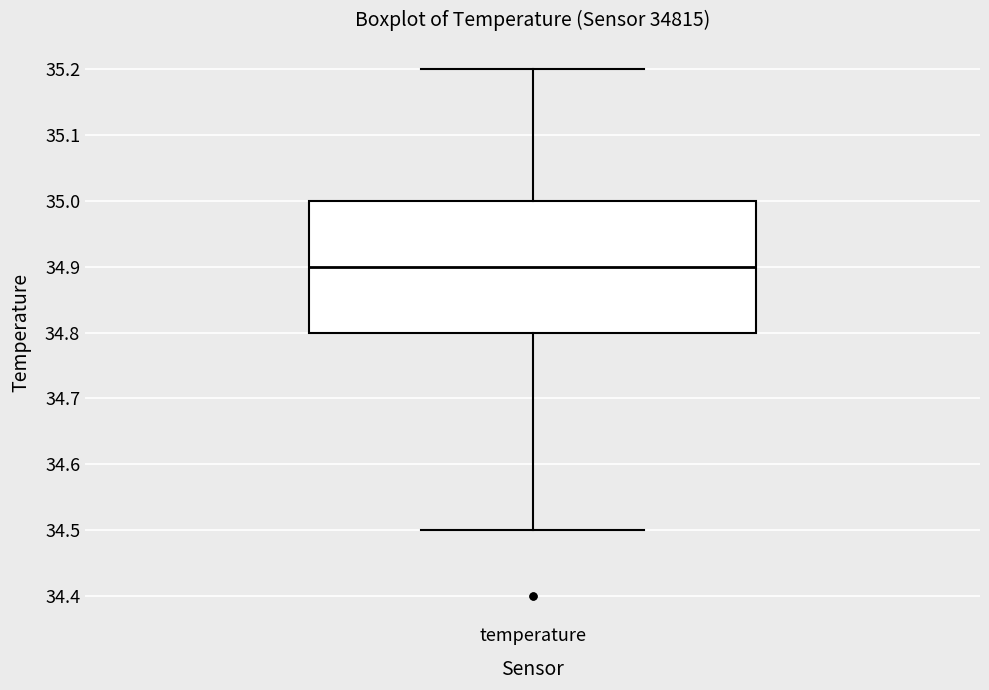

Transcribe this box plot: give where the median line is, the range the box spans, and where the two whiskers end, as read against the y-axis. The values are not printed on the chart, so give them approximately, as read against the axis.

median 34.9, box 34.8 to 35.0, whiskers 34.5 to 35.2